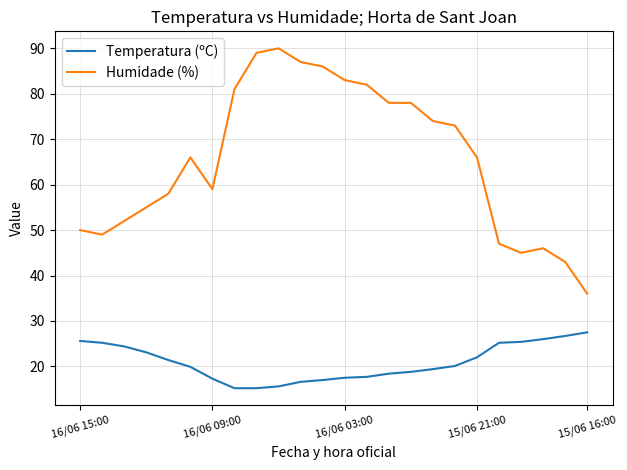

List the series in order of their peak value, lowest first.

Temperatura (ºC), Humidade (%)